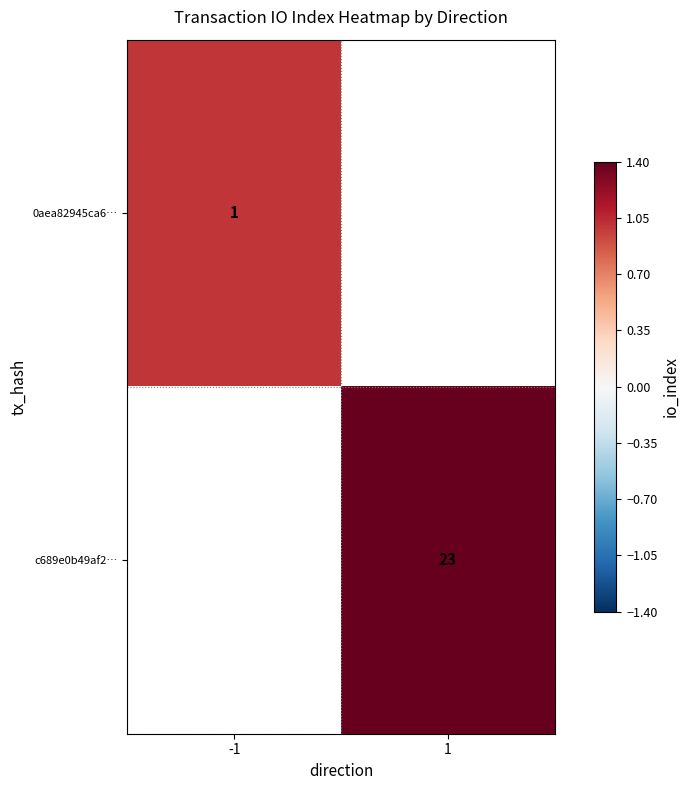

What is the greatest value displayed?

23.0